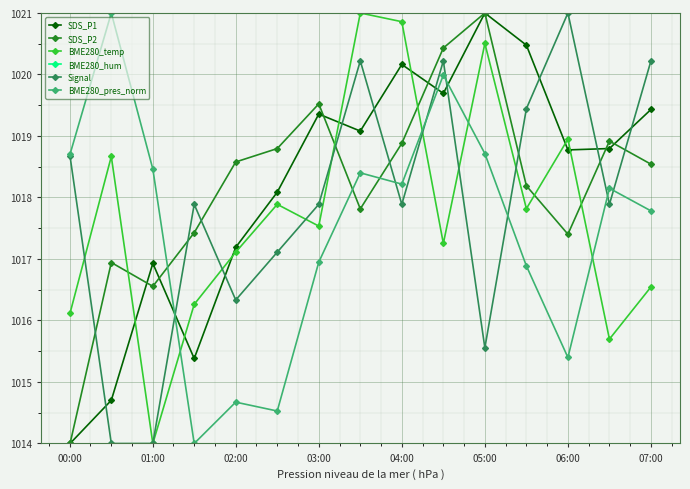

True or false: SDS_P1 has more than 0 points higher than both neighbors.

True